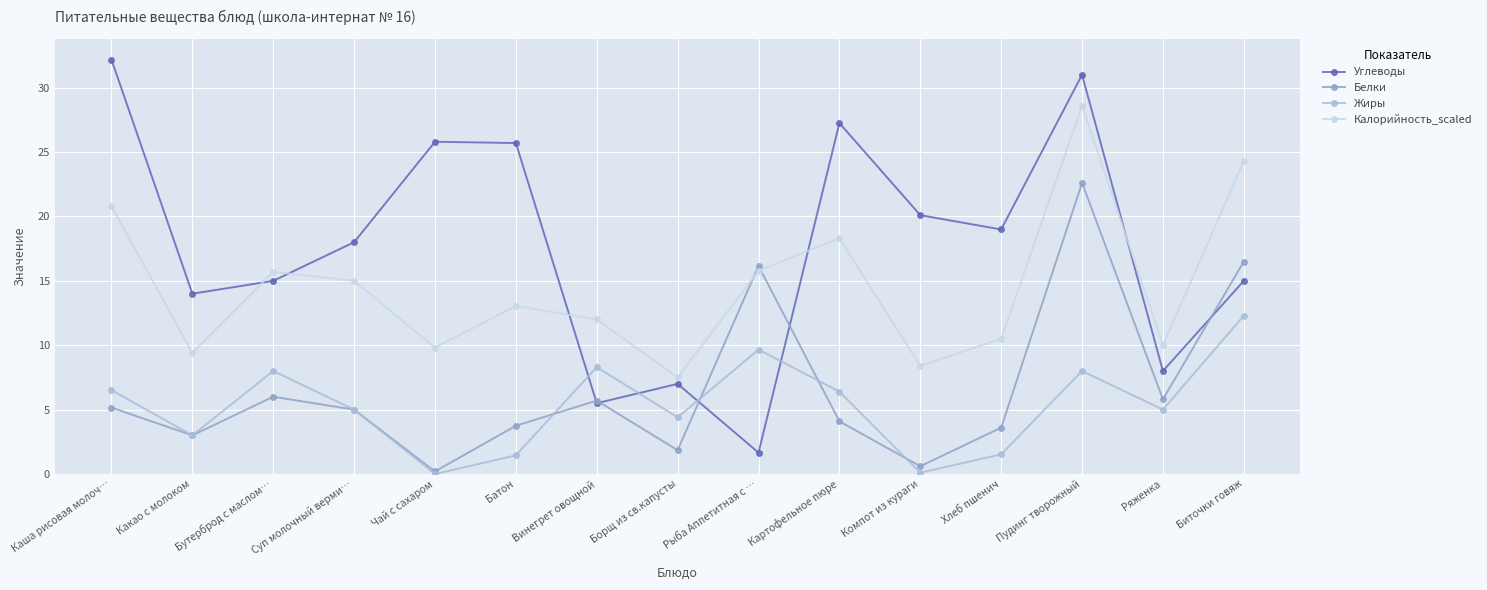

What is the sum of the Калорийность_scaled values at Винегрет овощной and Компот из кураги?

20.4